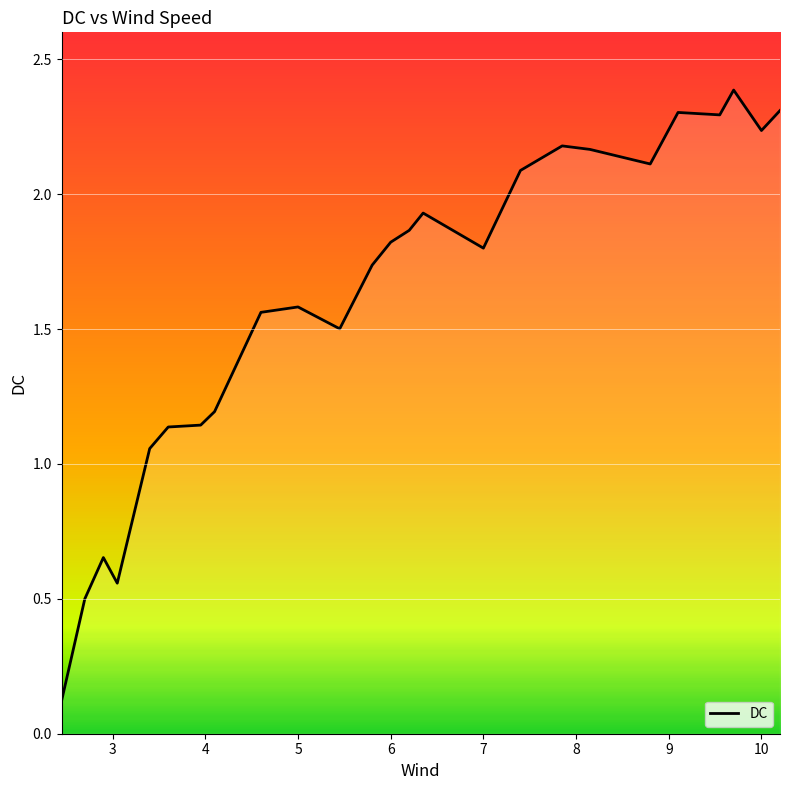

What is the maximum value shown in the chart?

2.4